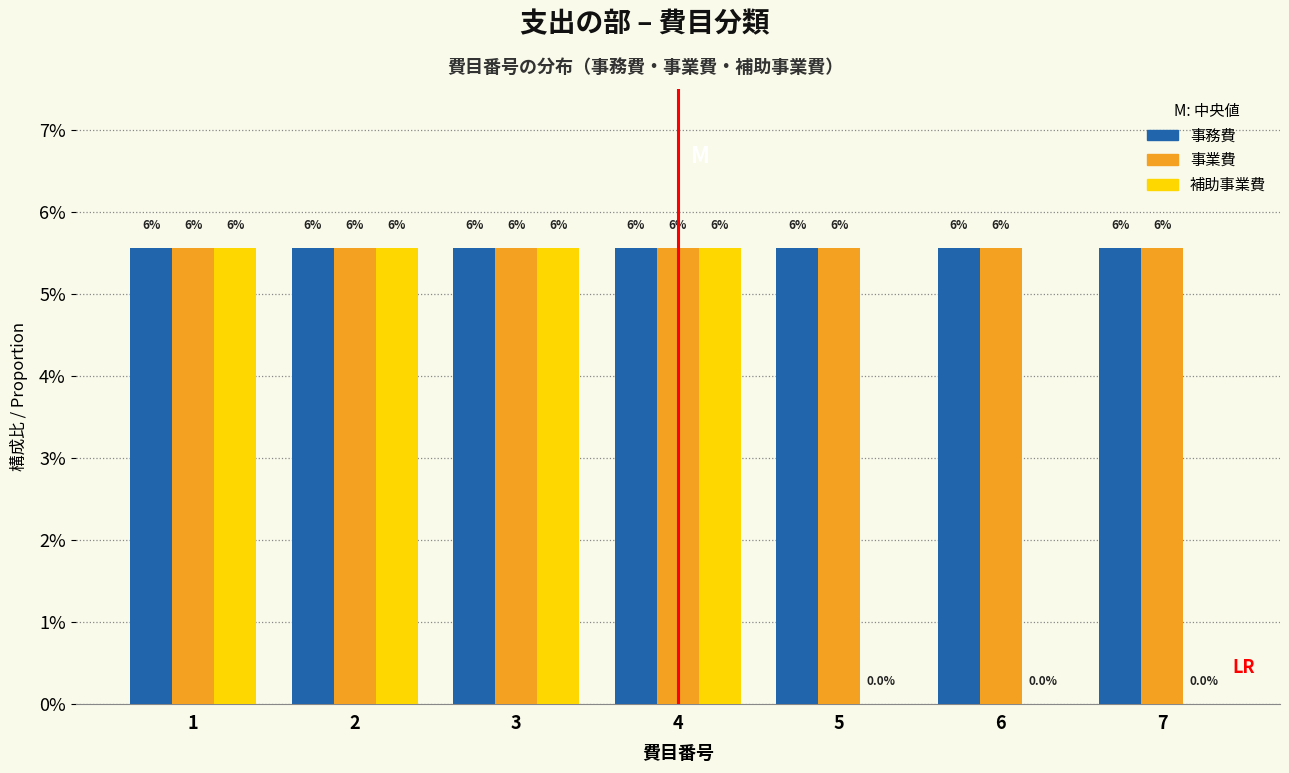

Does the chart contain stacked bars?

No